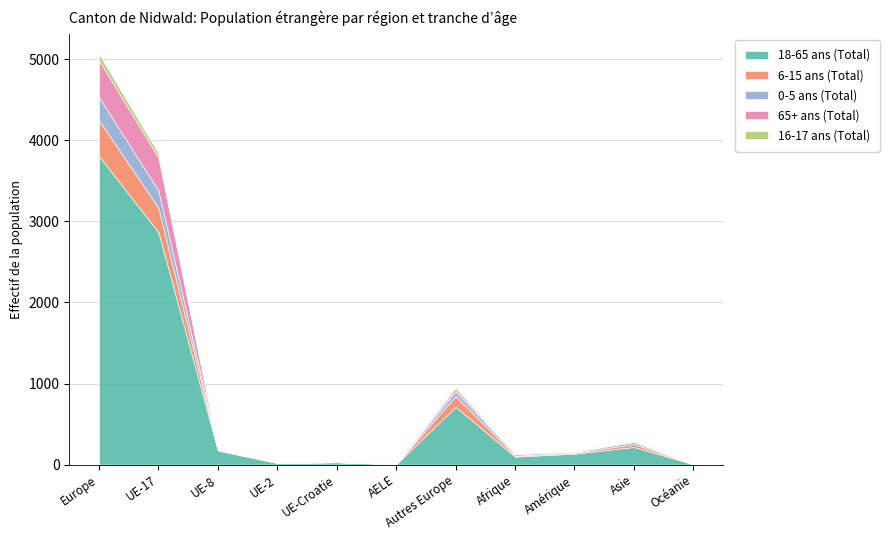

At which category does 18-65 ans (Total) reach its first local peak?

UE-Croatie